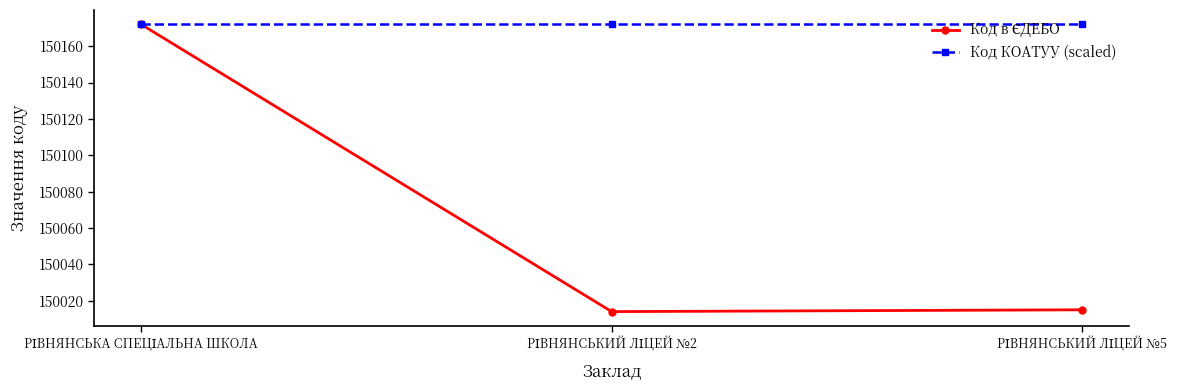

At how many categories does at least one series exceed 150144?

3